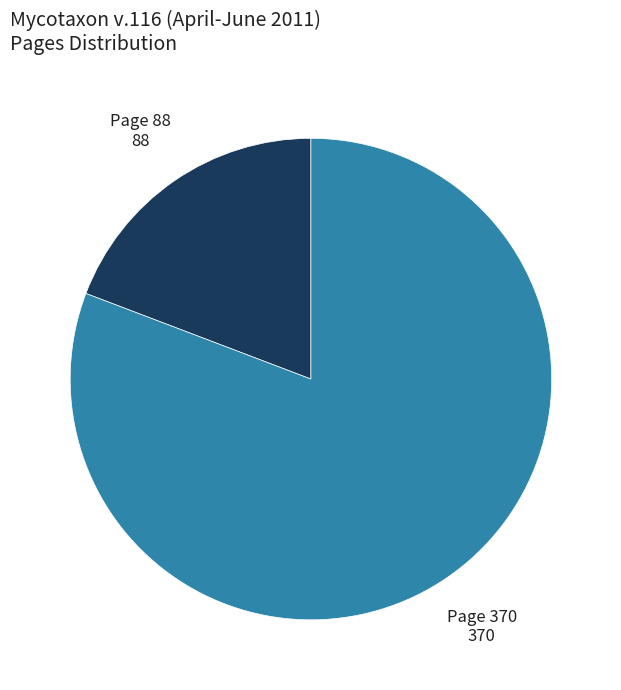

Count the number of slices in the pie.

2